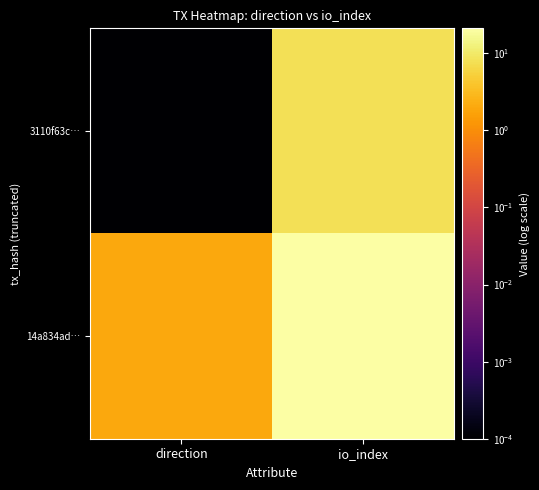

List the series in order of their overall mean, lowest first.

3110f63c…, 14a834ad…